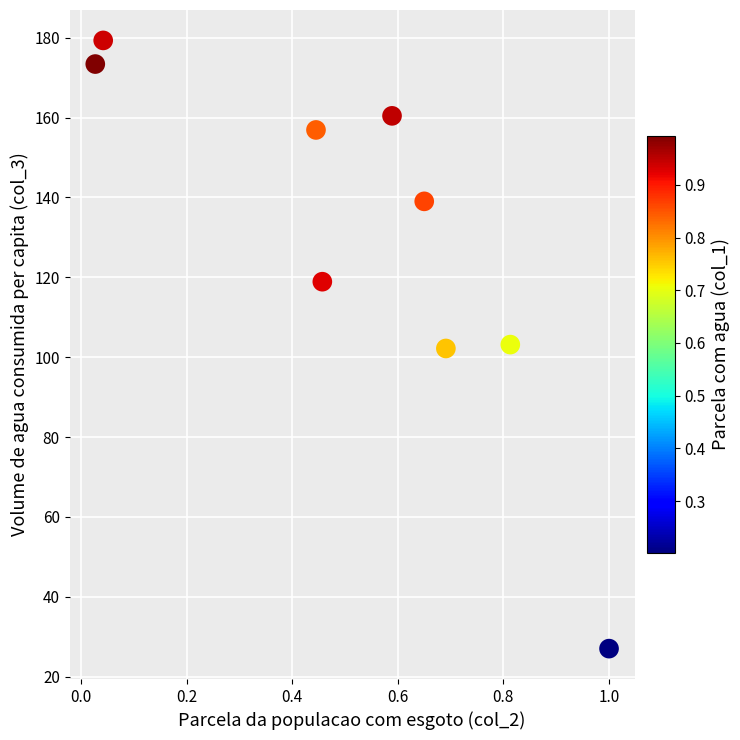

What is the range of Y values (max minus min)?

152.3